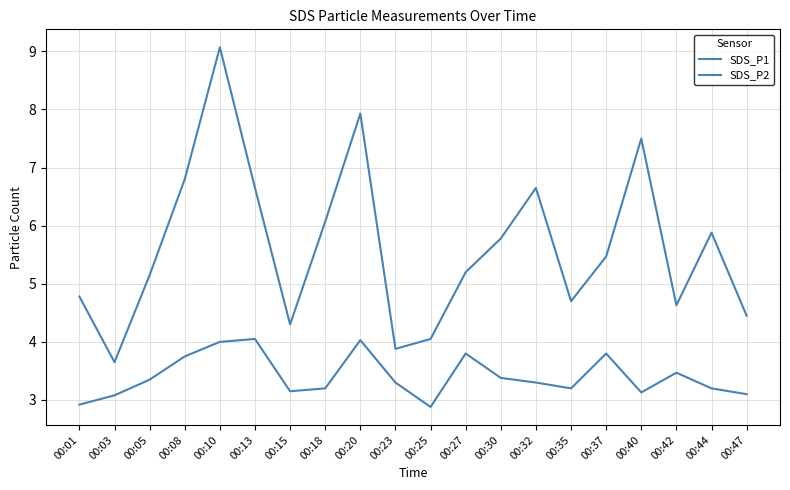

How many lines are shown in the chart?

2